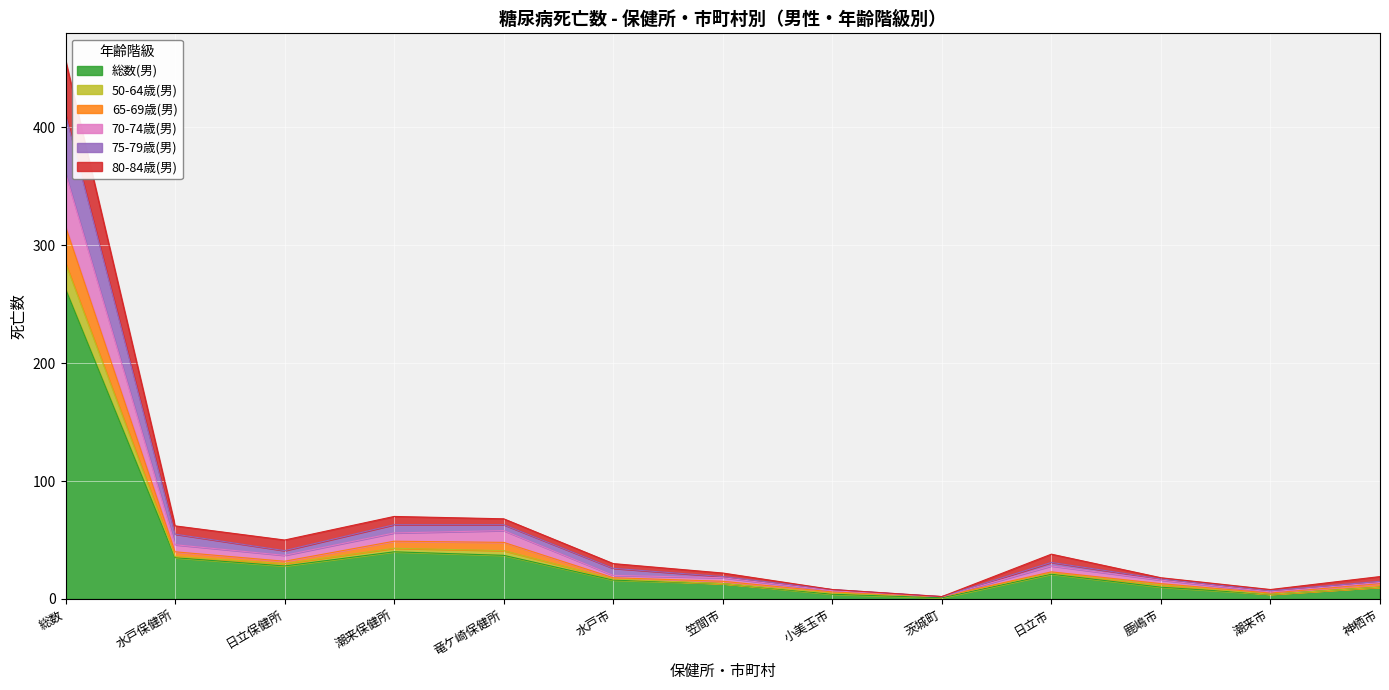

At which category is the sum across all series the highest?

総数